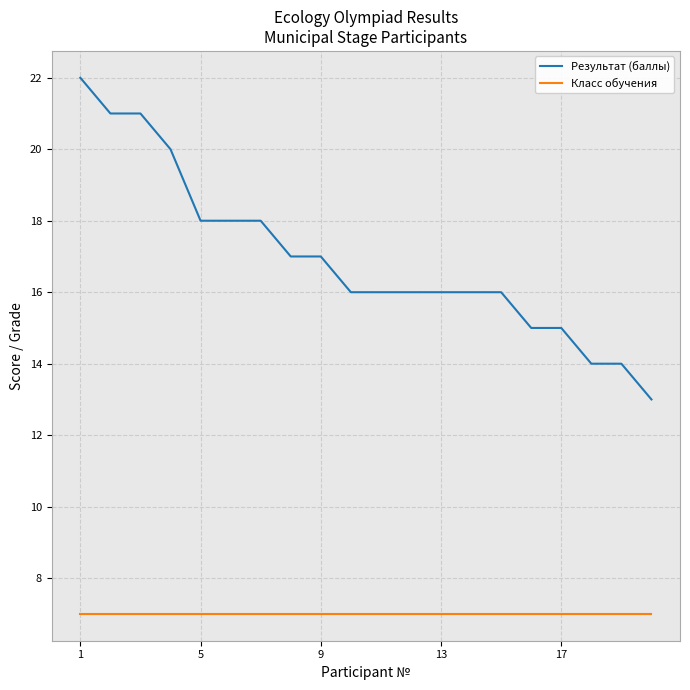

Which series has the largest total across all categories?

Результат (баллы)